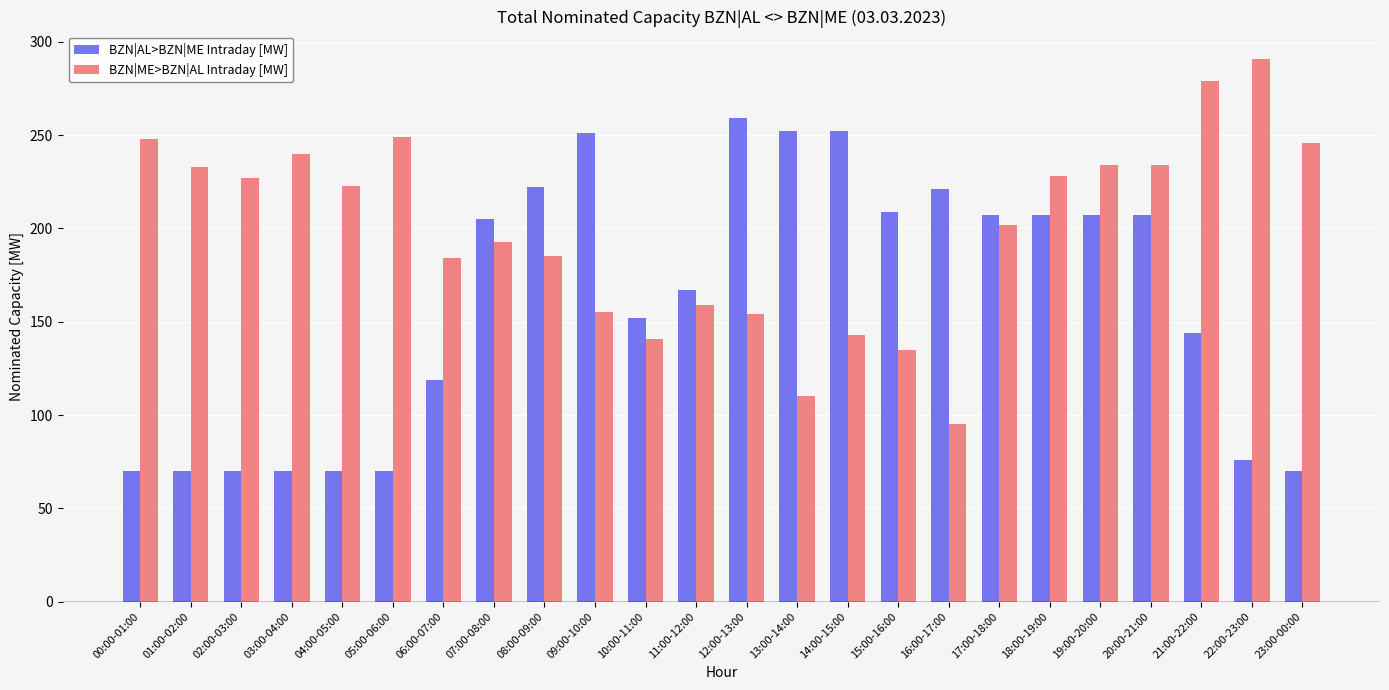

What is the difference between the BZN|AL>BZN|ME Intraday [MW] values at 02:00-03:00 and 17:00-18:00?

137